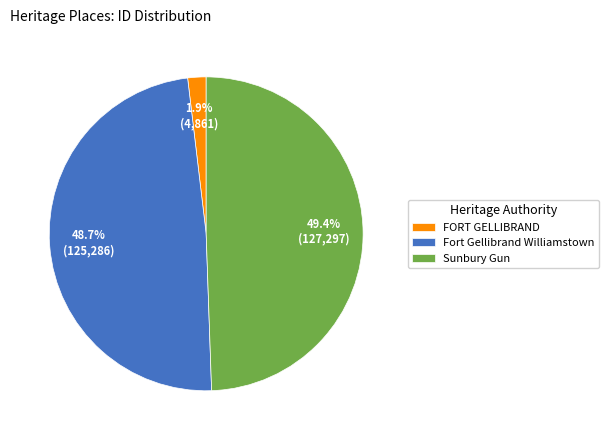

Rank the categories by value from lowest to highest.

FORT GELLIBRAND, Fort Gellibrand Williamstown, Sunbury Gun